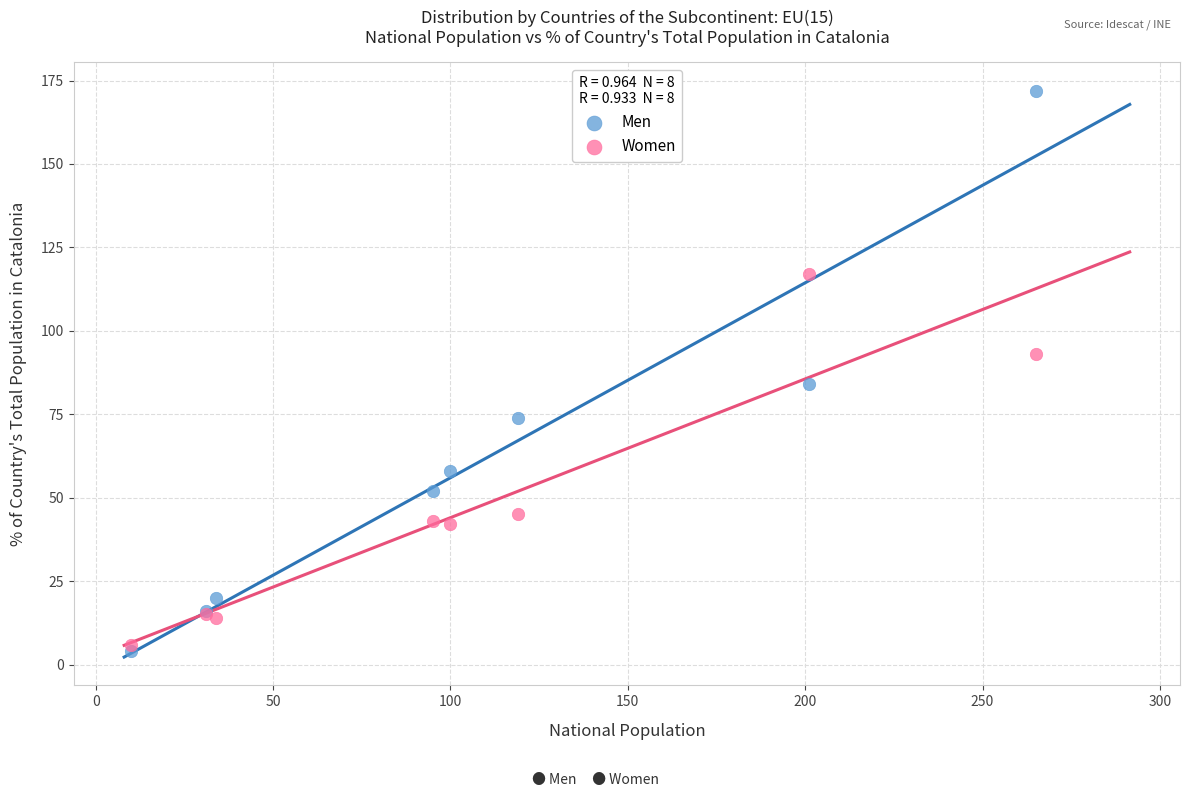

Which series reaches the maximum Y coordinate?

Men